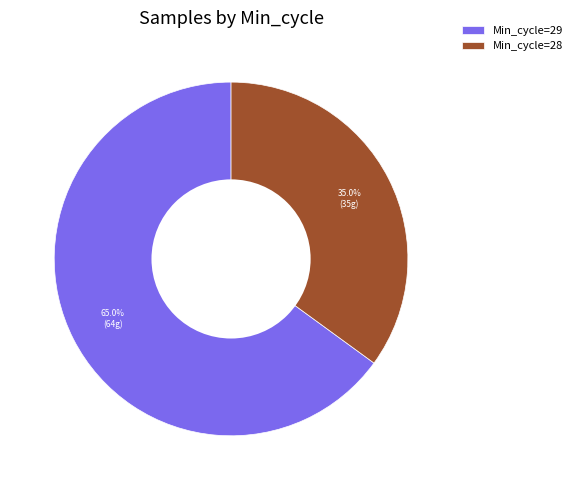

What is the smallest slice in the pie chart?

Min_cycle=28